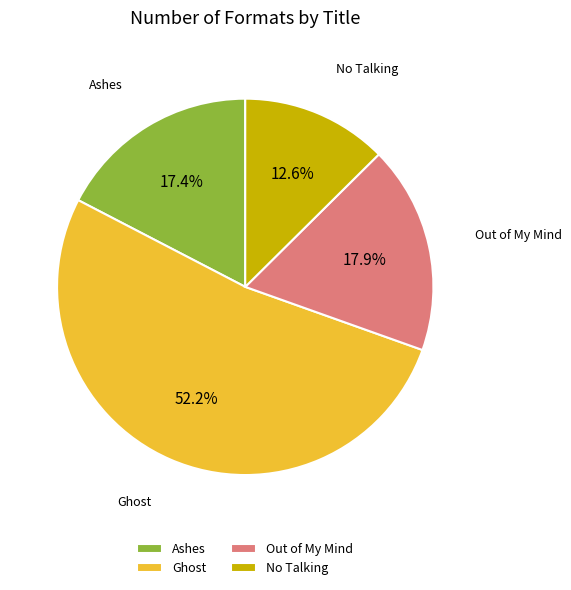

Which has a higher value, Out of My Mind or Ghost?

Ghost